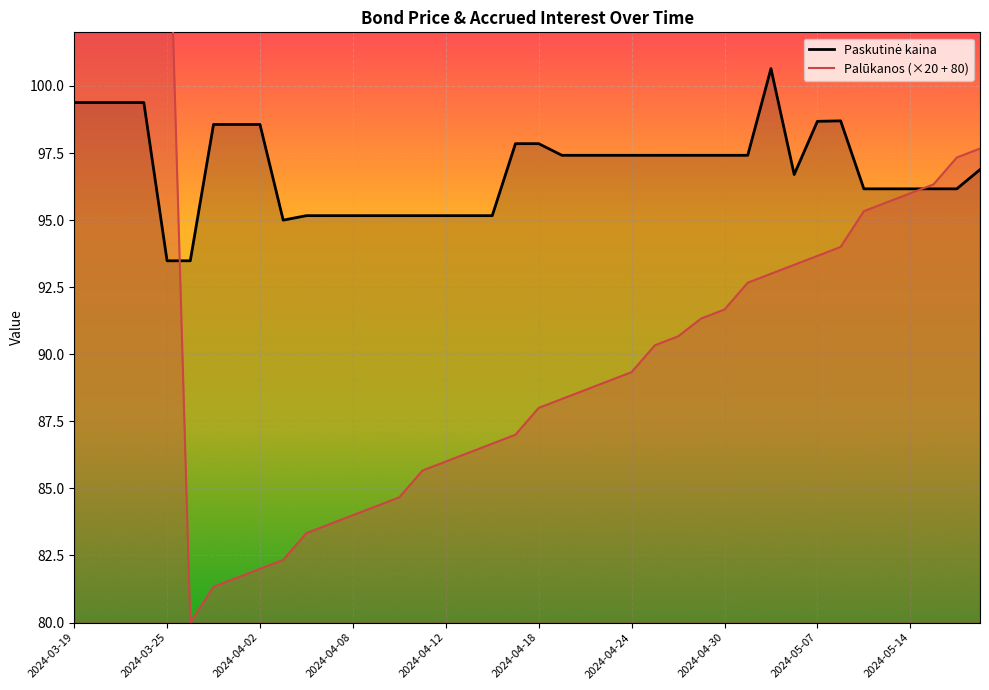

How many interior local valleys does the Palūkanos series have?

1